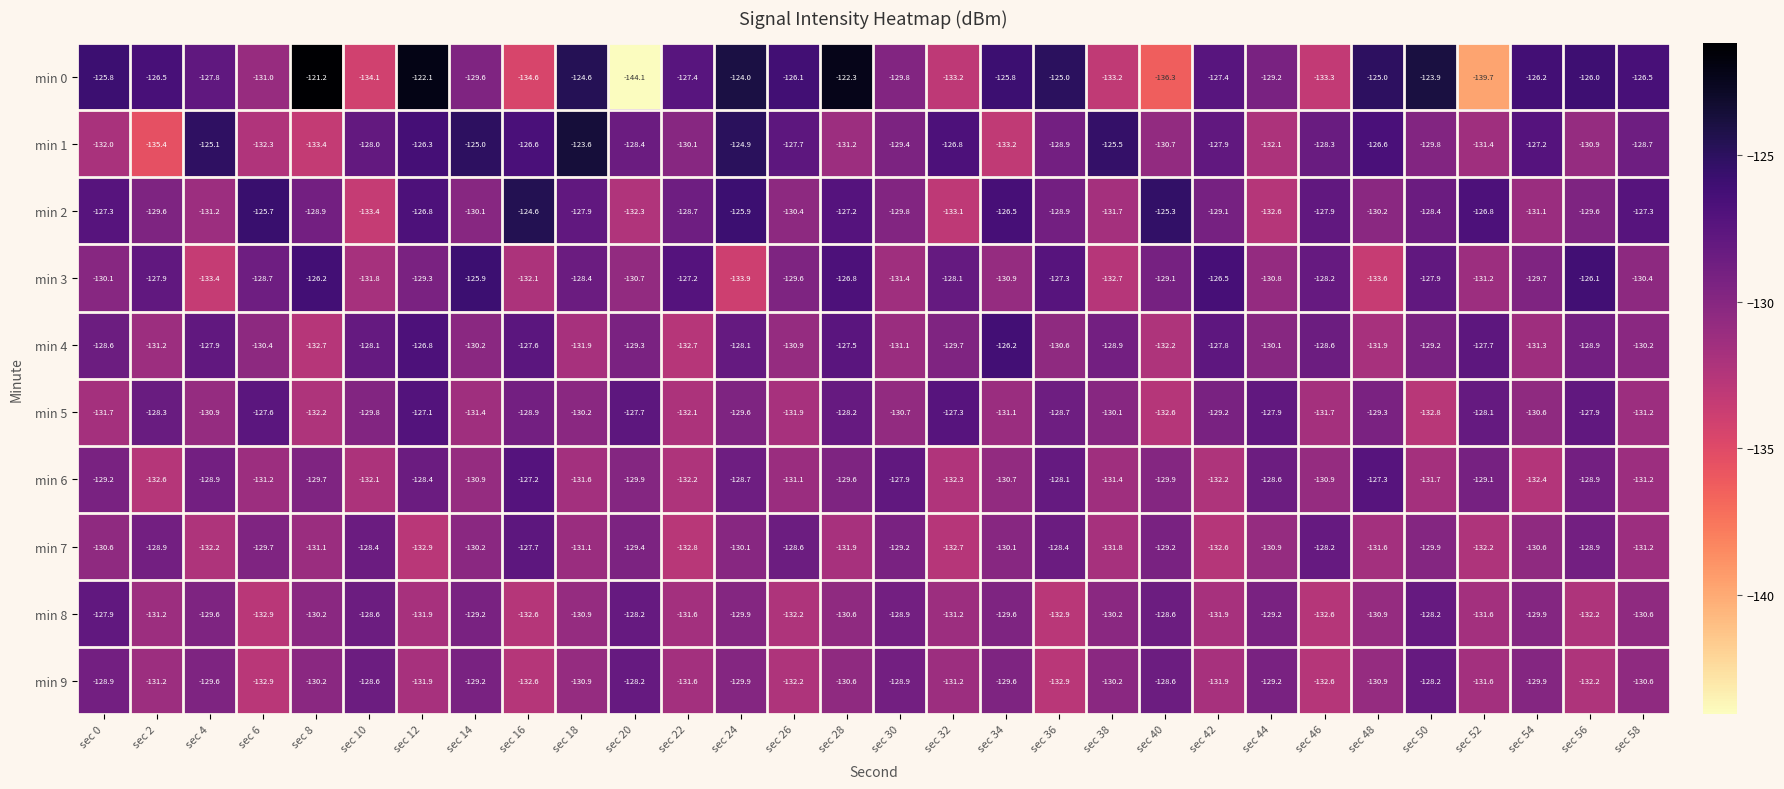

Read the min 8 value at sec 46.

-132.6